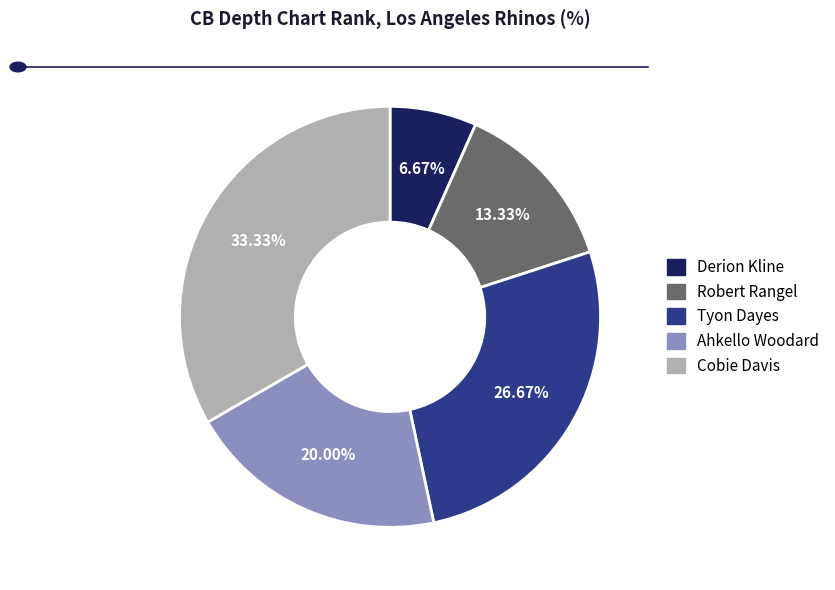

Count the number of slices in the pie.

5